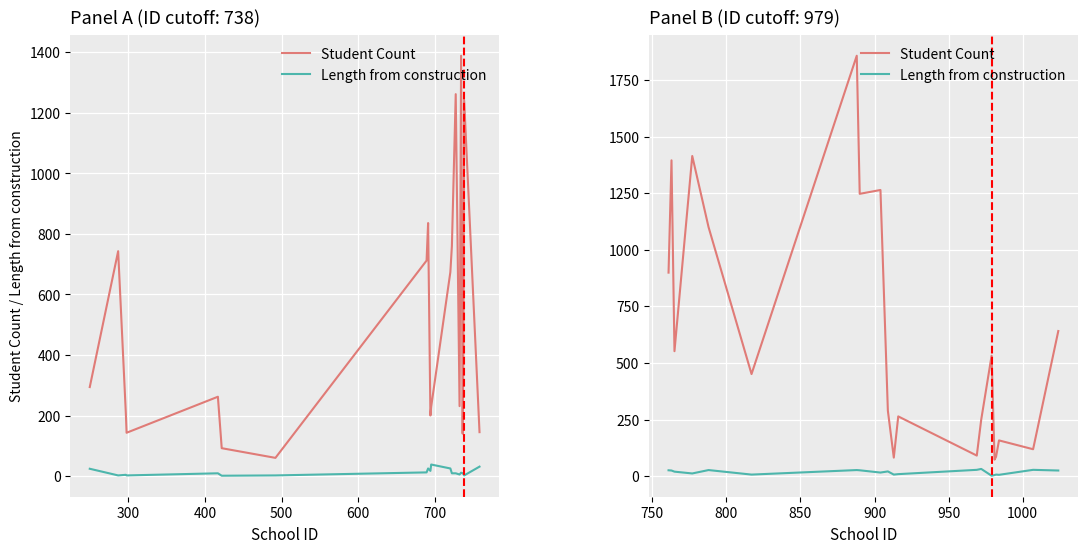

True or false: Student Count and Length from construction intersect in this chart.

False